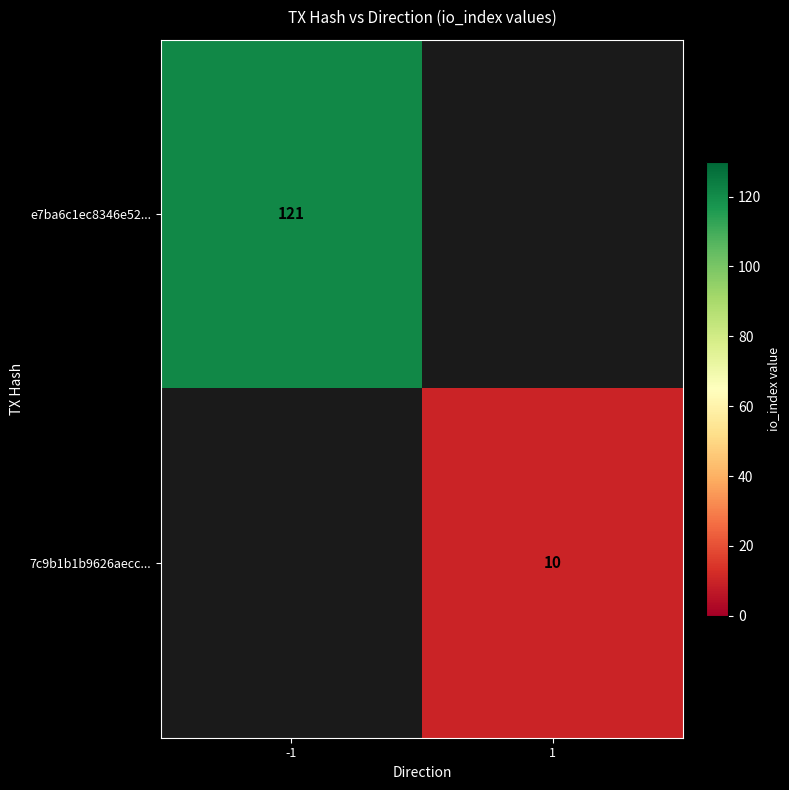

Is it true that 7c9b1b1b9626aecc... equals 5 at 1?

False